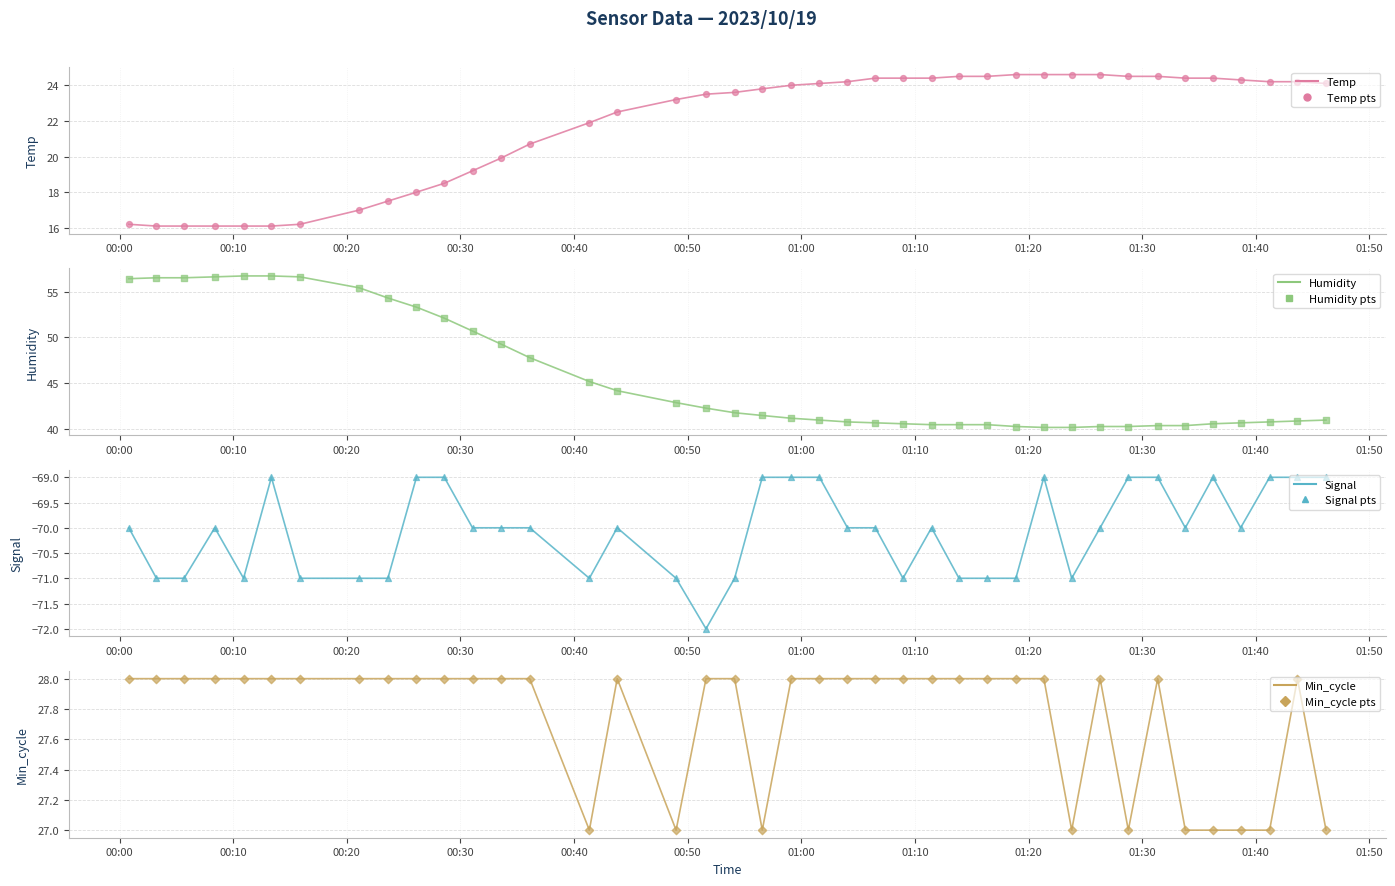

At how many categories does at least one series exceed 2?

40